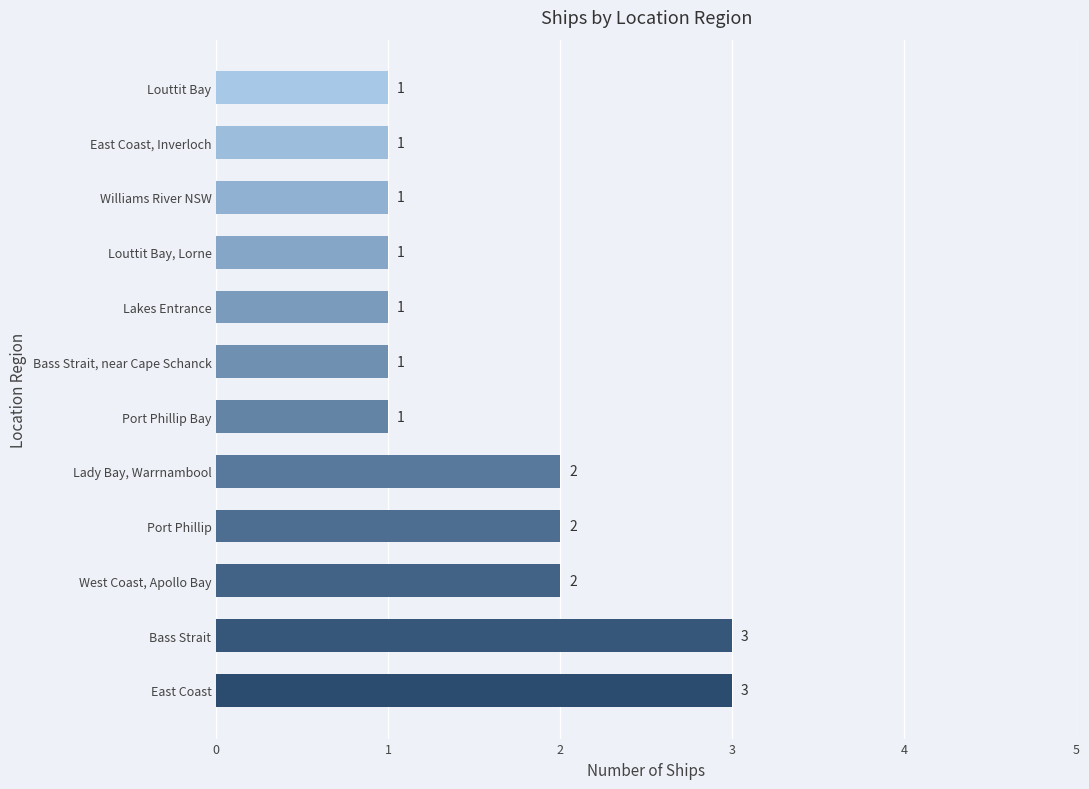

True or false: the data shows 1 at Port Phillip.

False